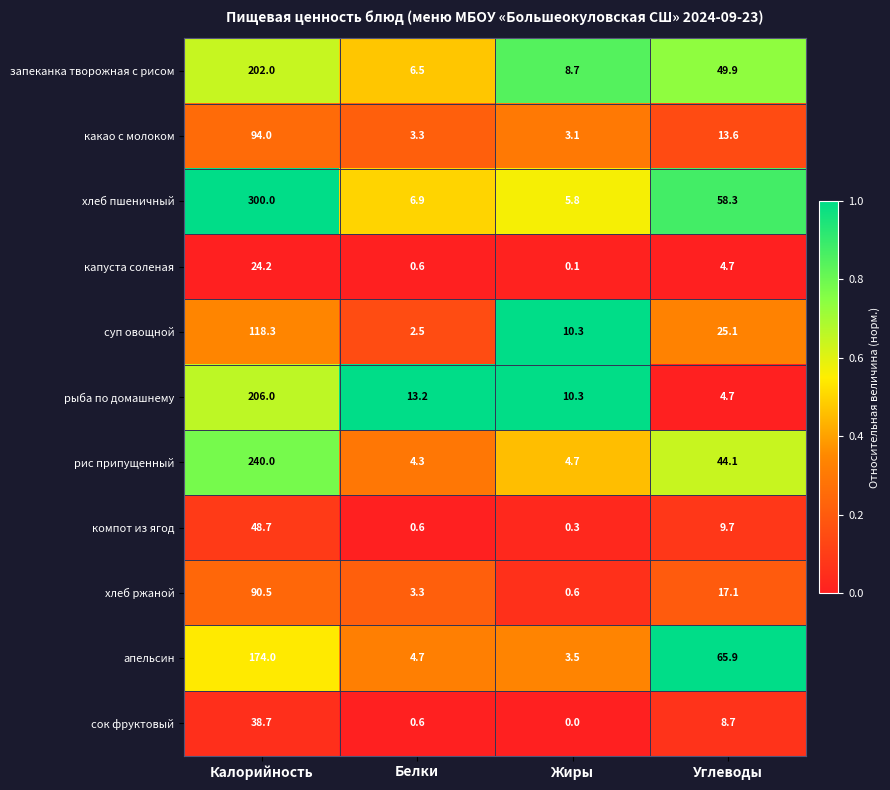

Between Жиры and Углеводы, which series saw the biggest shift?

апельсин